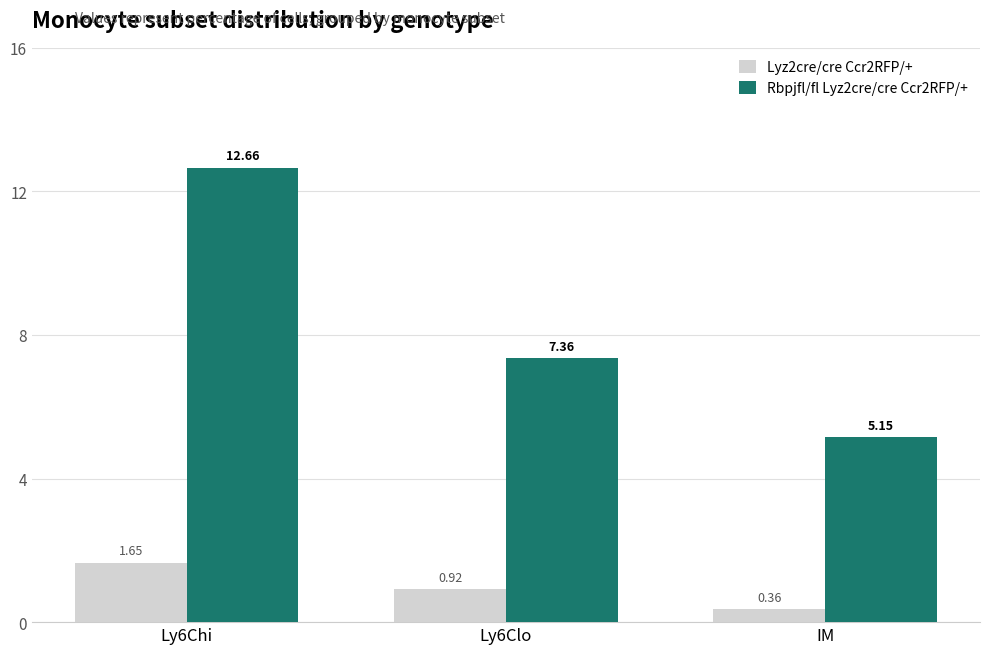

Which label corresponds to the smallest value in the chart?

IM